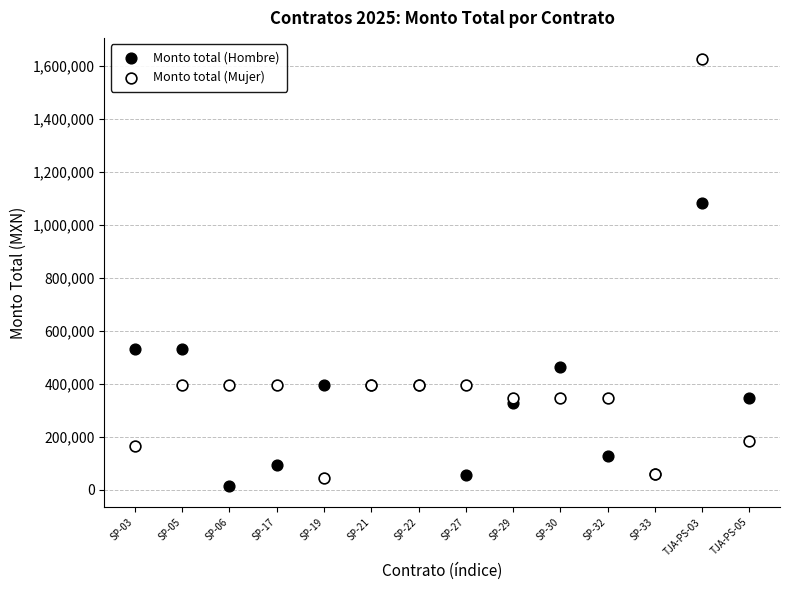

In the Monto total (Mujer) series, what Y value is closest to 835681?

393910.8